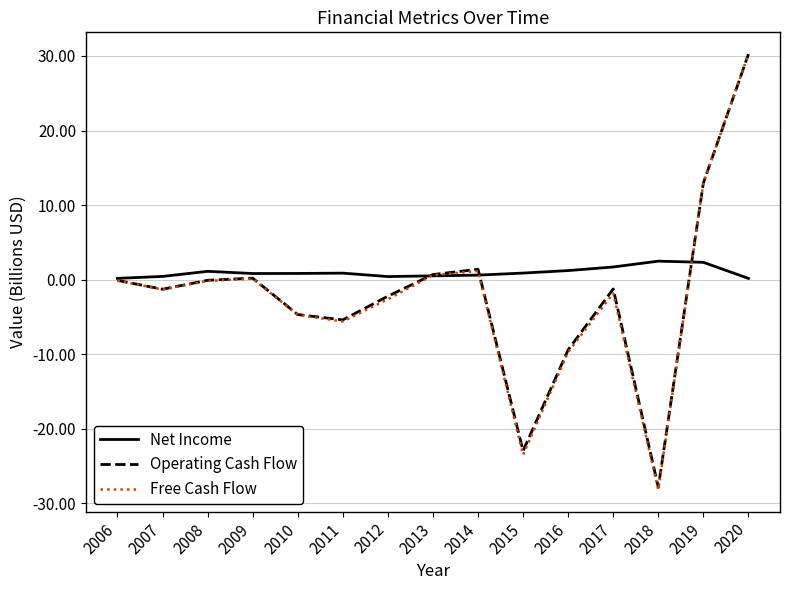

Read the Free Cash Flow value at 2019.

13.0